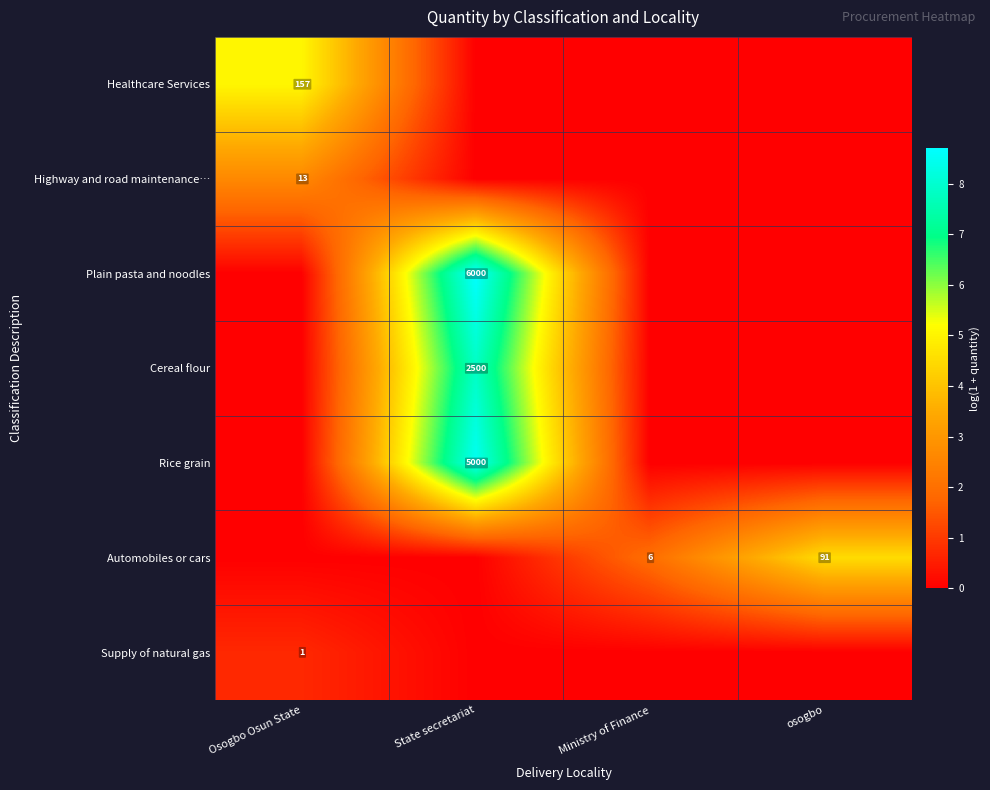

At which category is the sum across all series the highest?

State secretariat